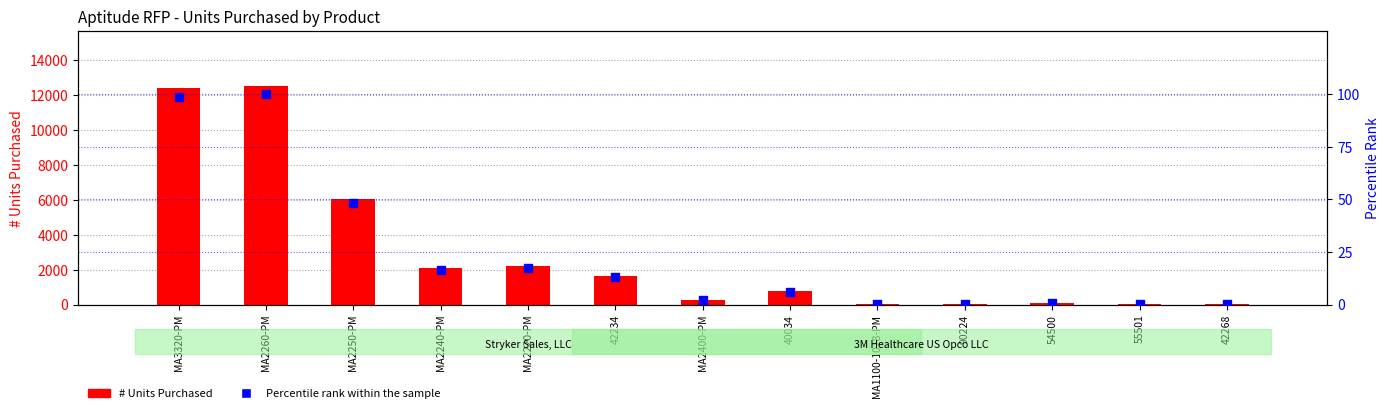

What is the total value across all series at MA1100-1018-PM?

20.2